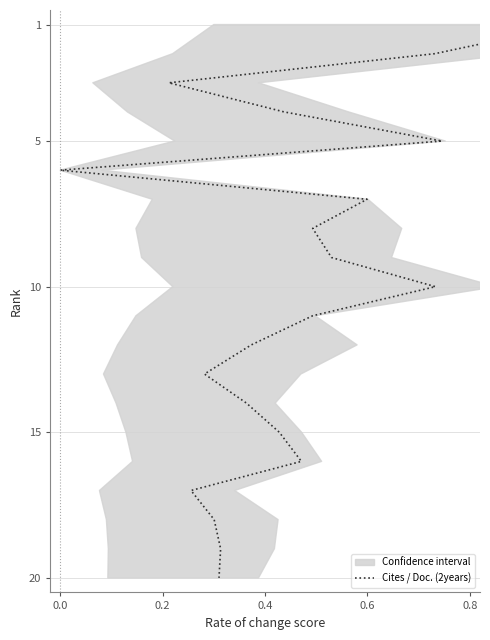

Read the value at 0.4.

3